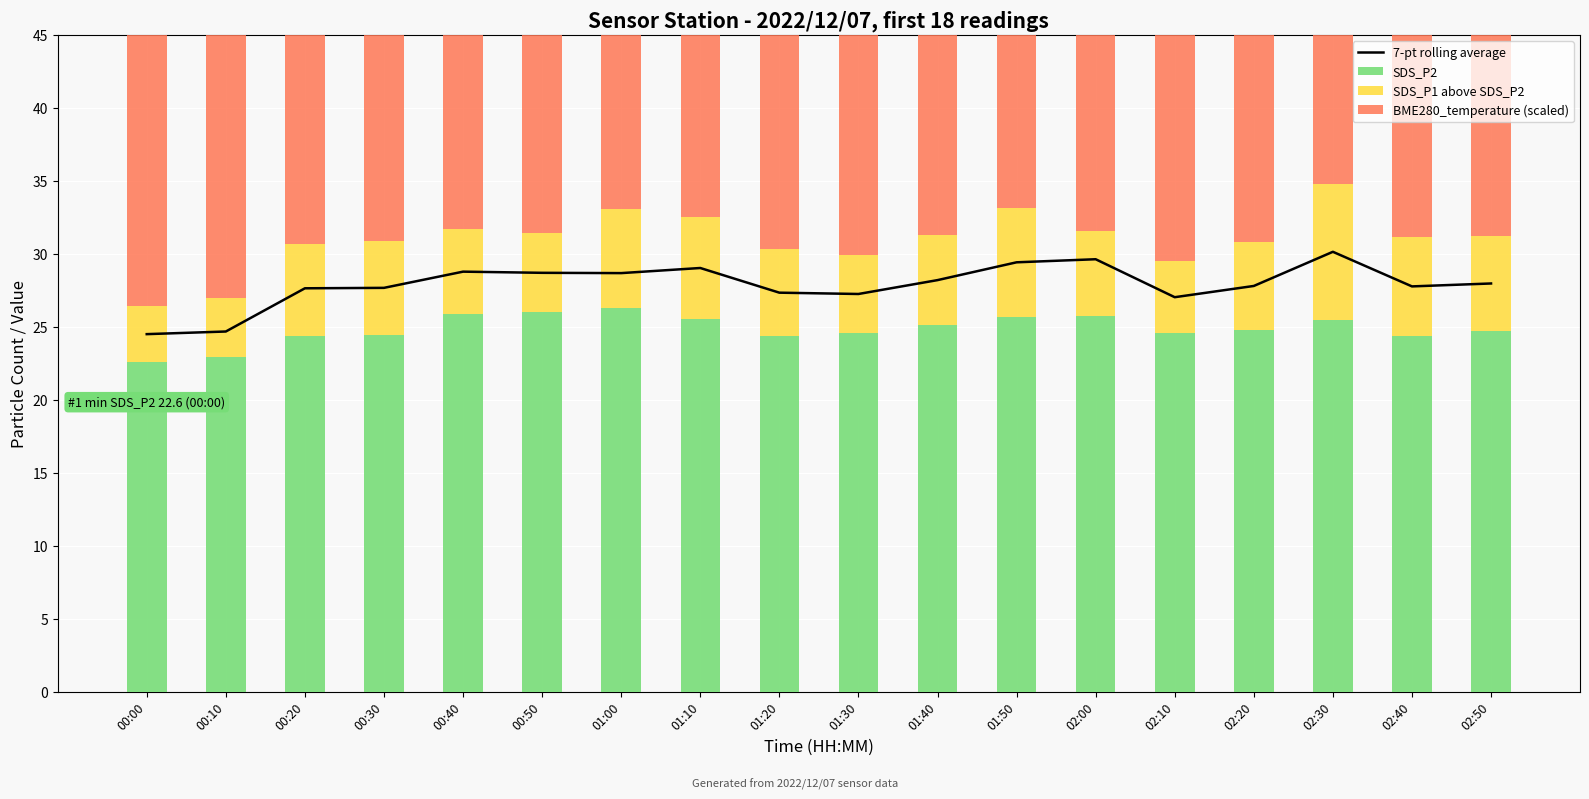

What is the value of the SDS_P2 bar at the 7th from the left?

26.3